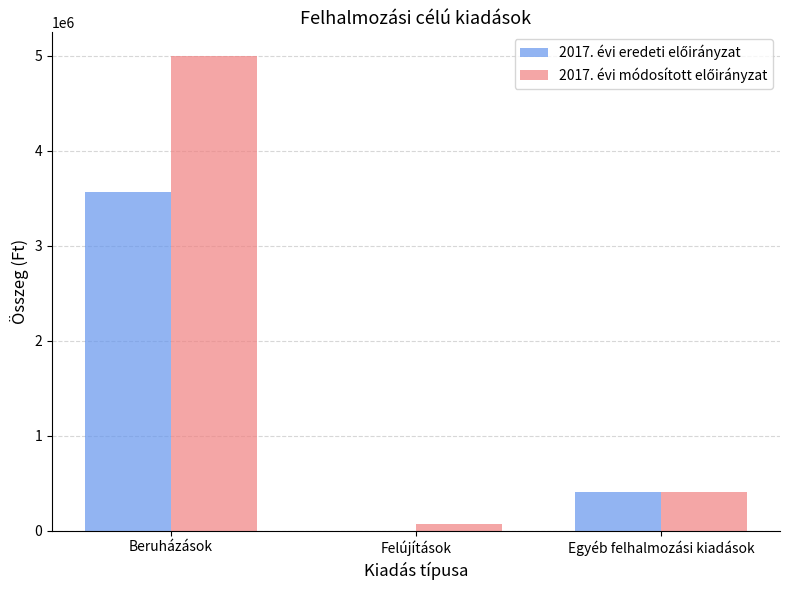

Are the bars horizontal?

No